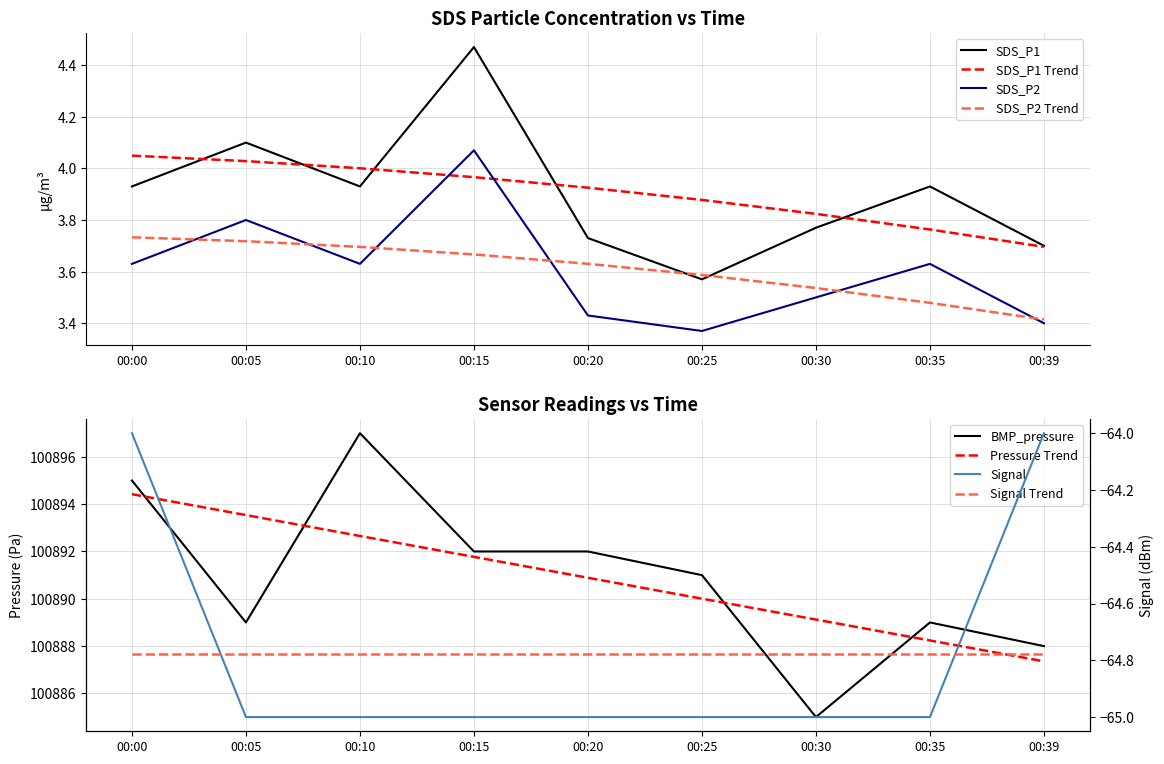

True or false: BMP_pressure and Signal intersect in this chart.

False